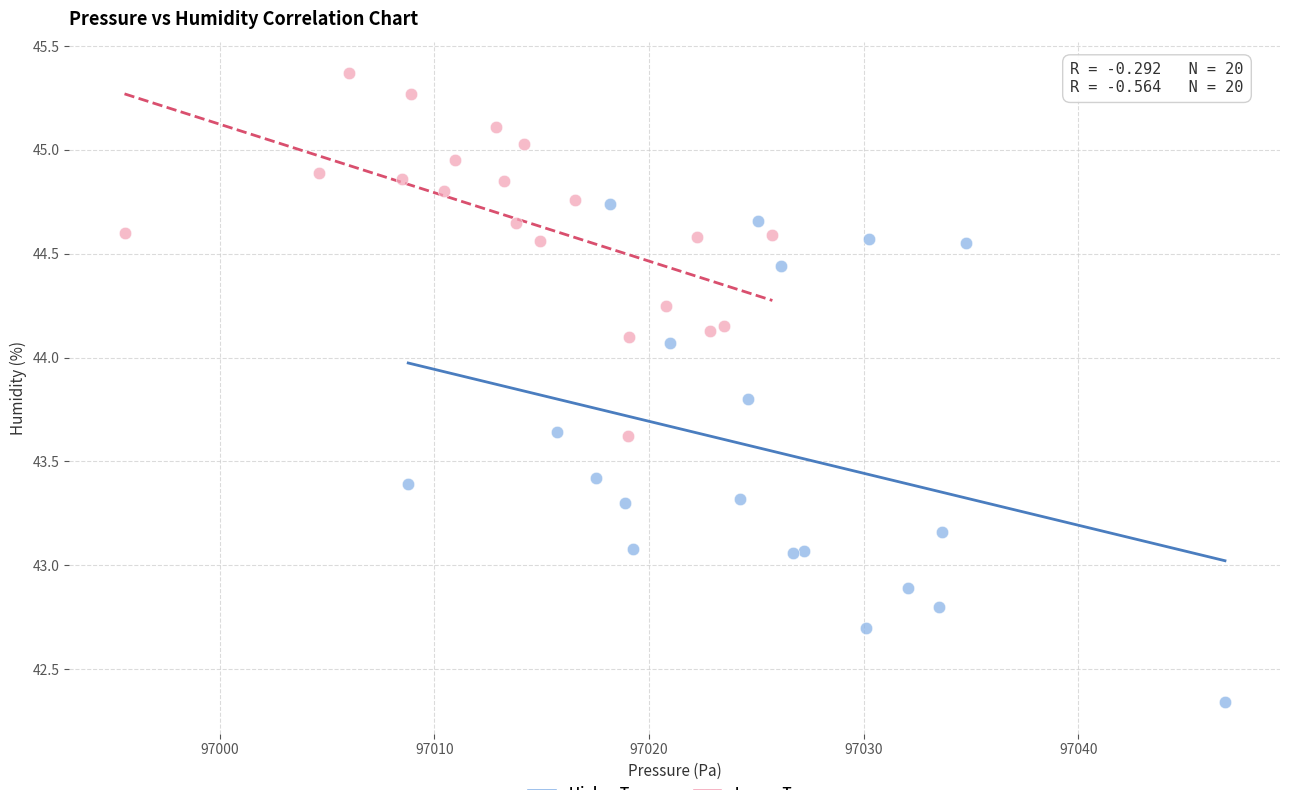

Which series contains the highest Y value?

Lower Temp